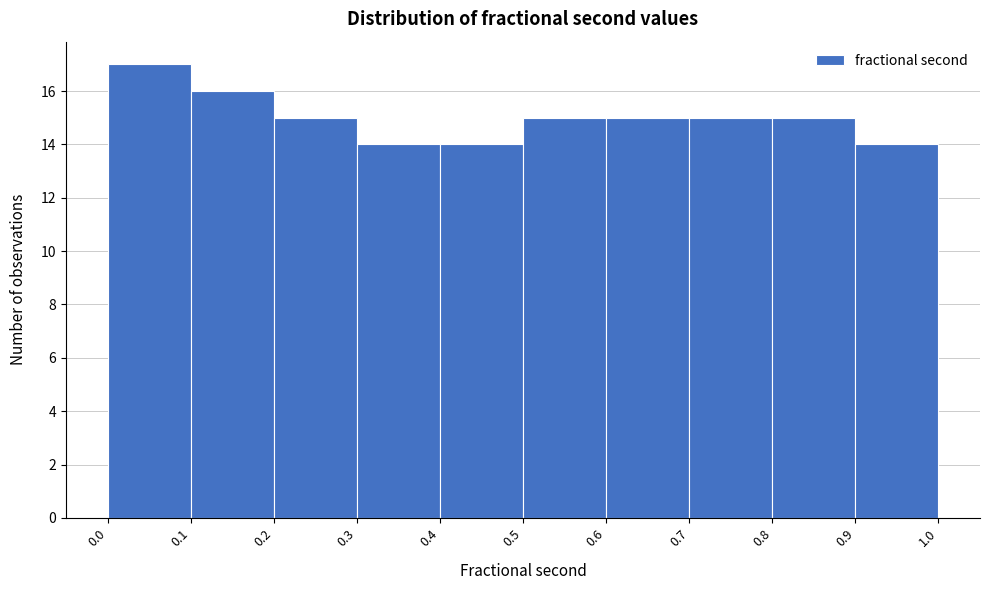

Reading left to right, list every bar in this chart as the range it spans on the x-axis followed by its height. The values are not printed on the chart, so give them approximately, as read against the axis.

0.0 to 0.1: 17
0.1 to 0.2: 16
0.2 to 0.3: 15
0.3 to 0.4: 14
0.4 to 0.5: 14
0.5 to 0.6: 15
0.6 to 0.7: 15
0.7 to 0.8: 15
0.8 to 0.9: 15
0.9 to 1.0: 14